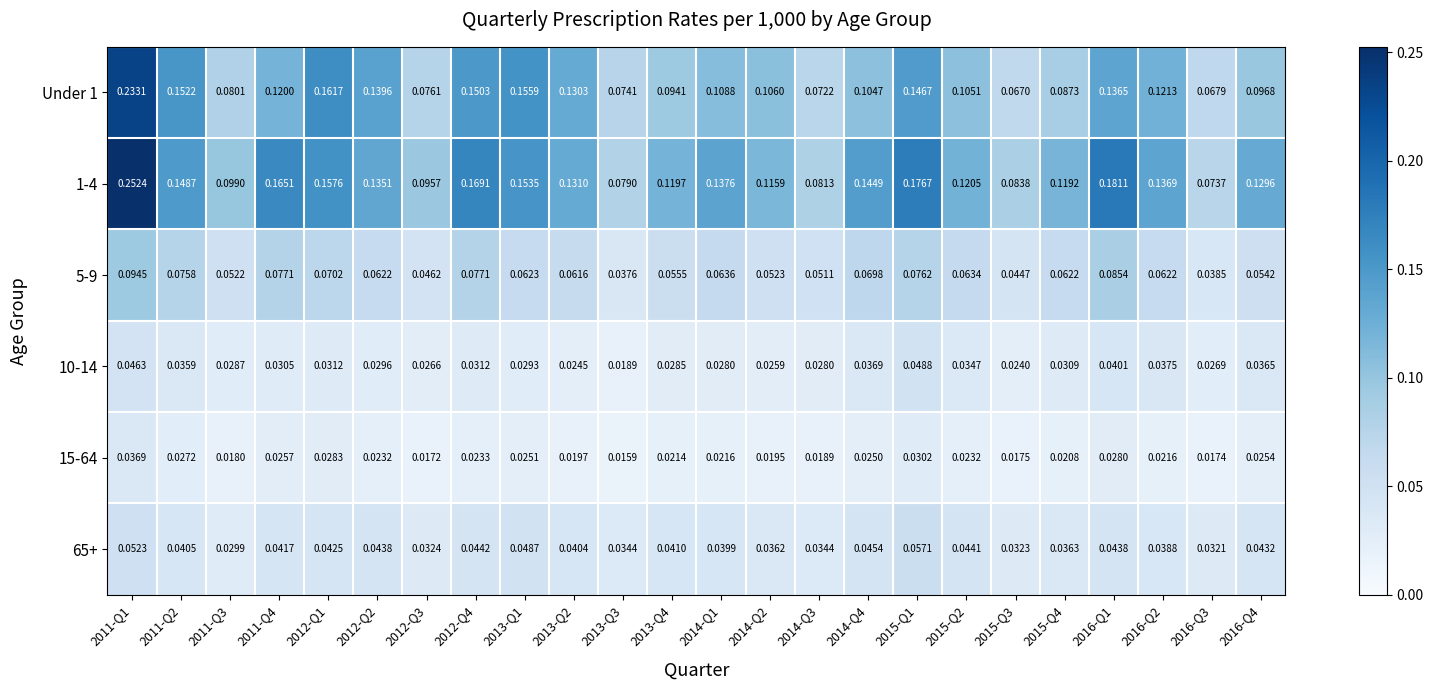

Is the value of 15-64 at 2013-Q1 greater than the value of 65+ at 2015-Q3?

No